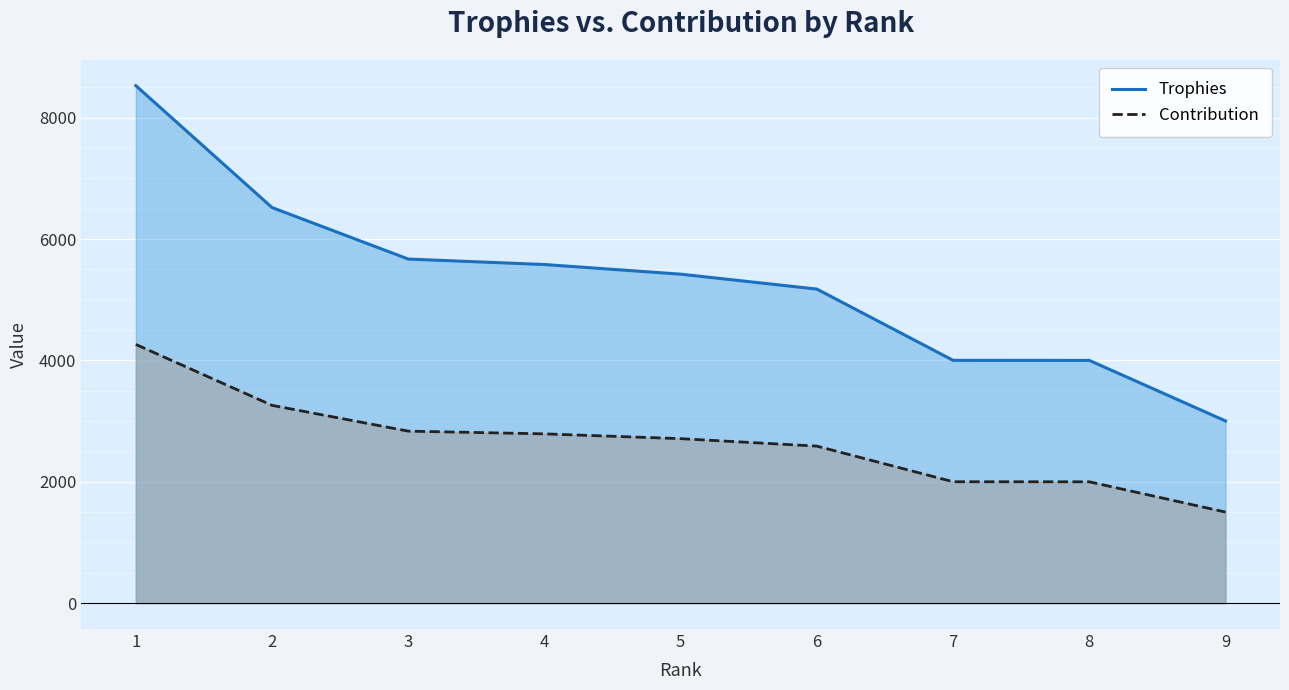

What is the spread (max minus min) of values at 2?

3260